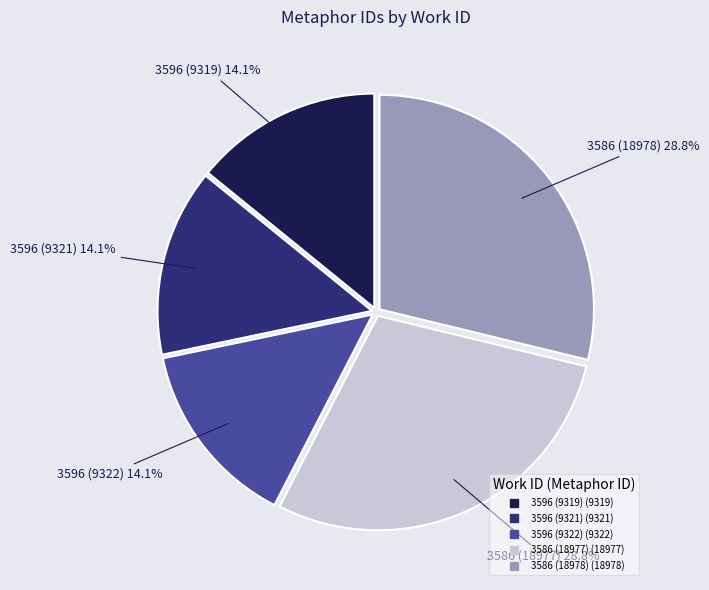

To the nearest percent, what is the difference between the largest and smallest slice percentages?

15%